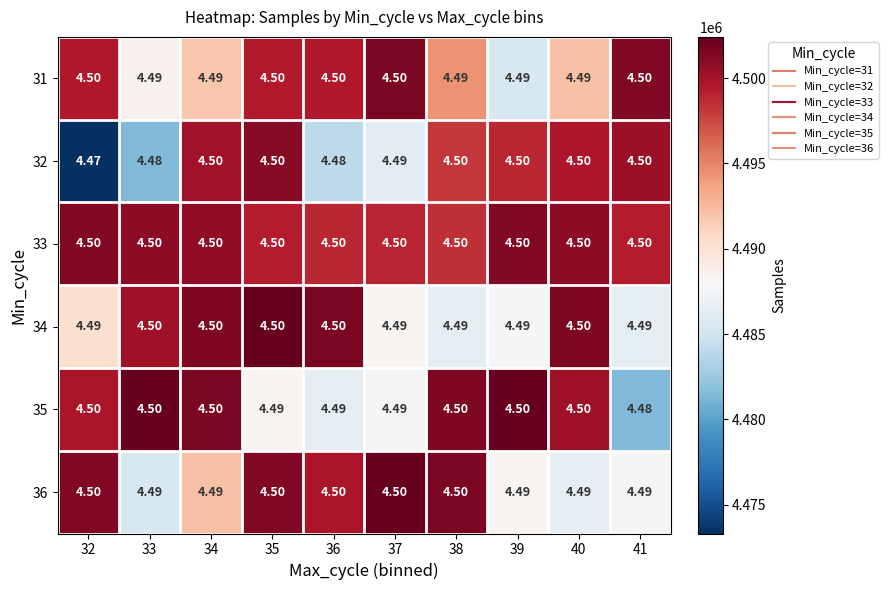

Which series has the widest spread of values?

32